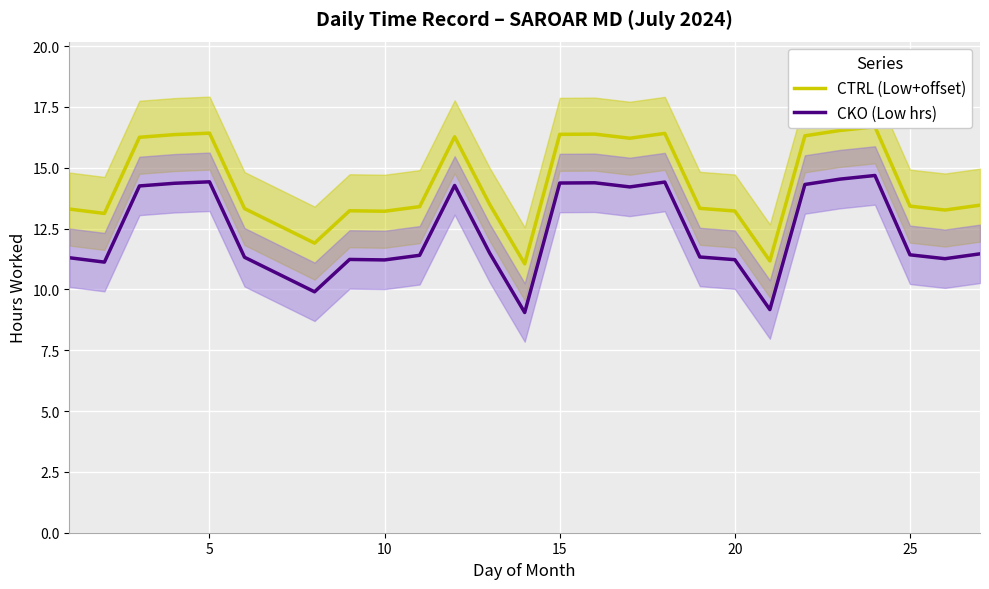

Which series has the largest total across all categories?

CTRL (Low+offset)